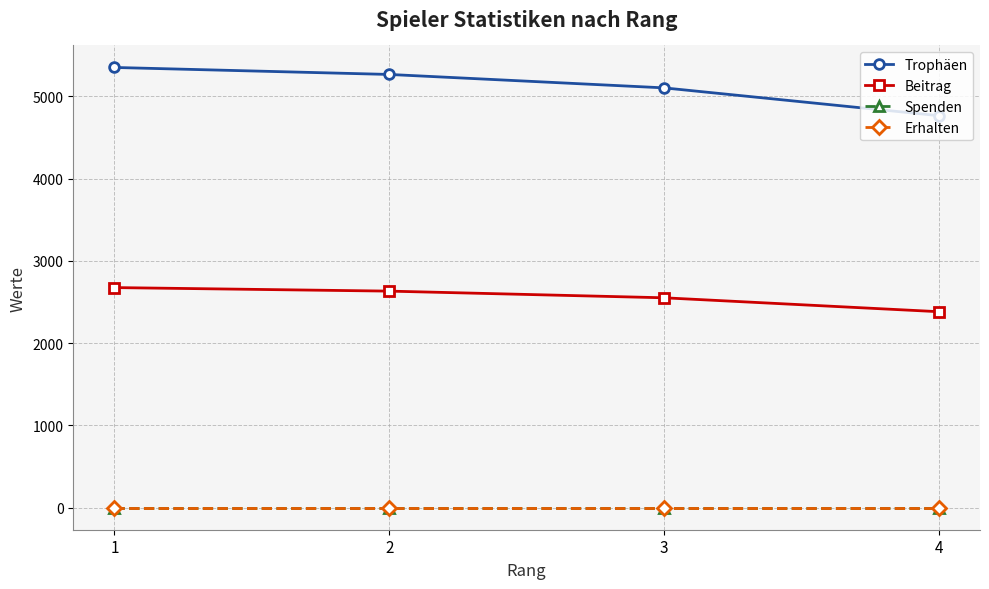

How many lines are shown in the chart?

4